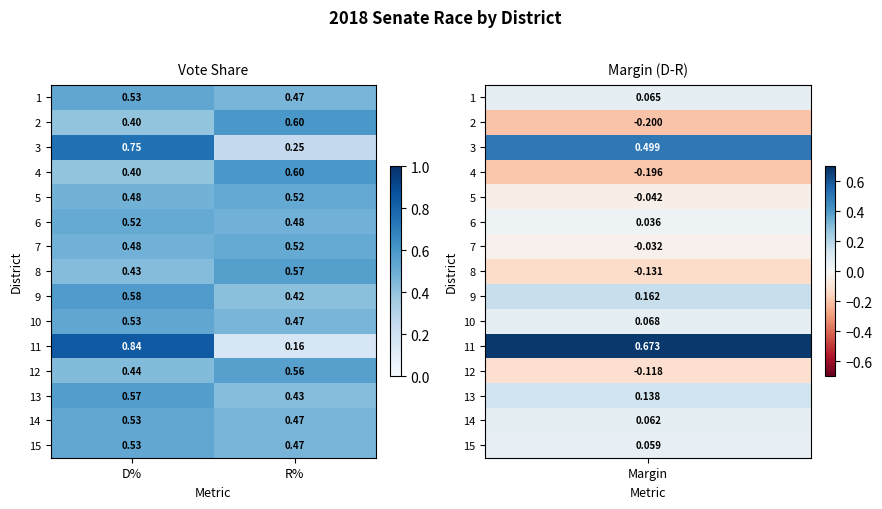

Where is 11 nearest to the value 0?

R%